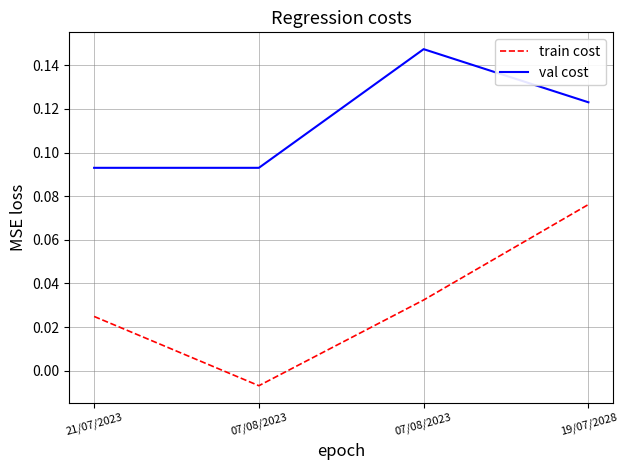

How many values in the train cost series are below 0?

1